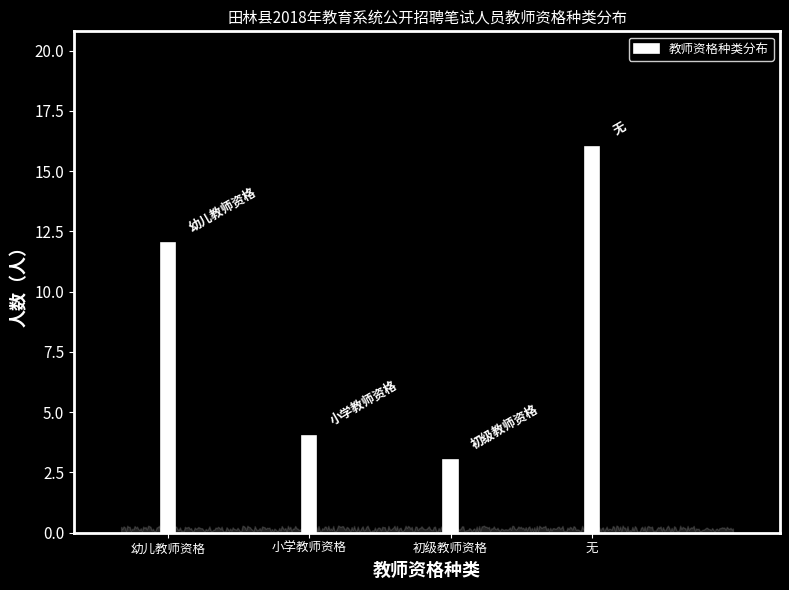

Reading right to left, extract all data points from this chart.

16	3	4	12